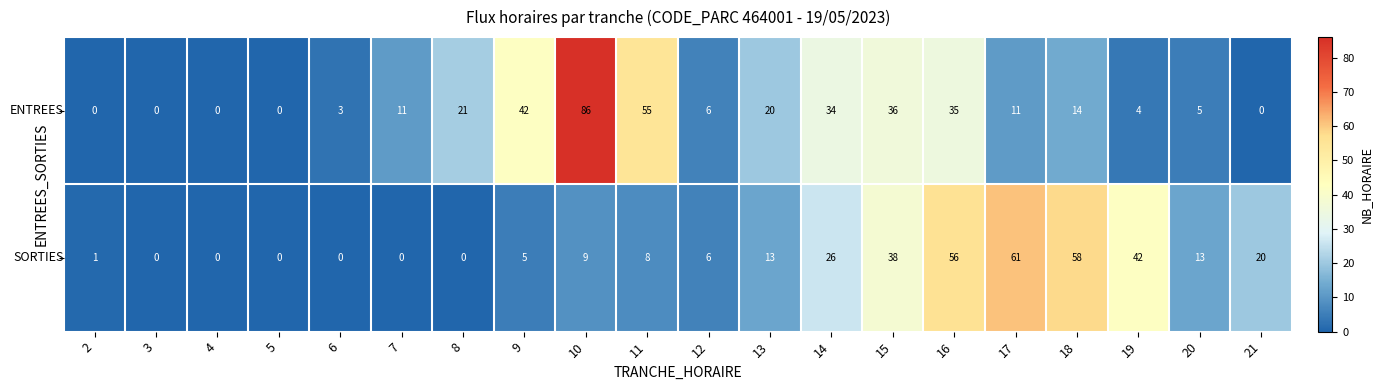

What is the maximum value shown in the chart?

86